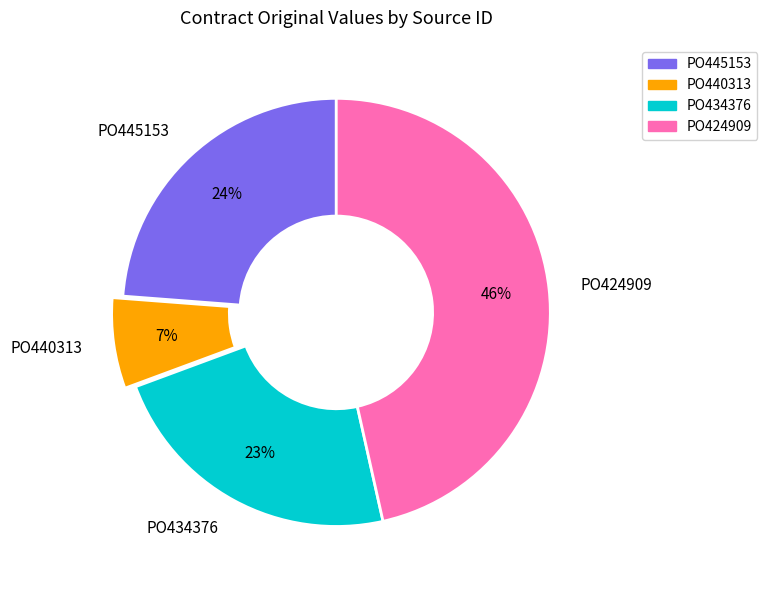

To the nearest percent, what is the combined percentage of PO434376 and PO445153?

47%